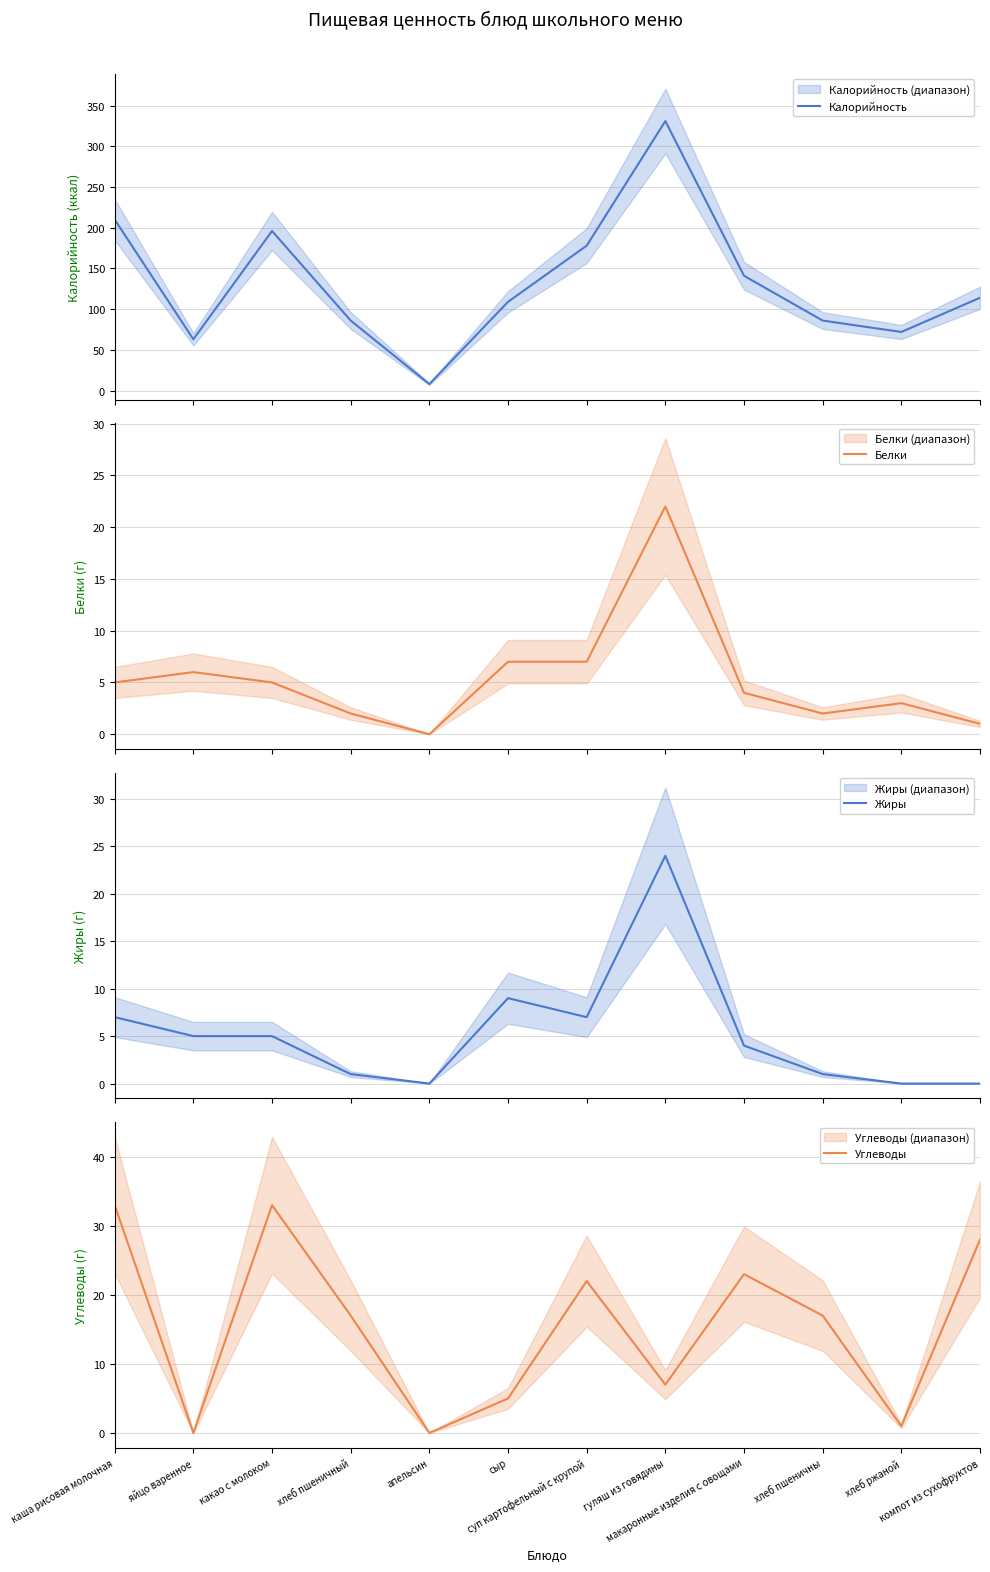

Where is Жиры nearest to the value 12?

сыр